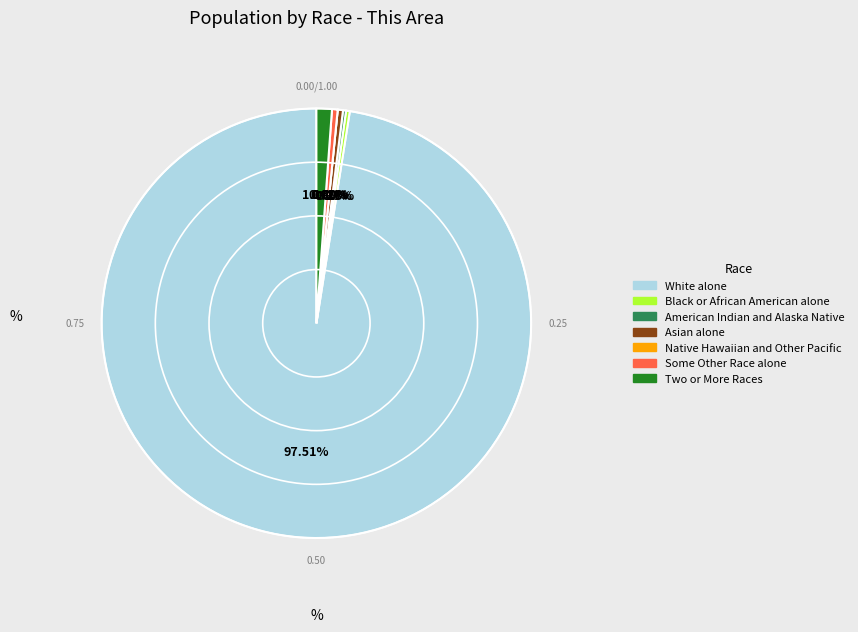

Is it true that Native Hawaiian and Other Pacific is 0% of the pie?

True